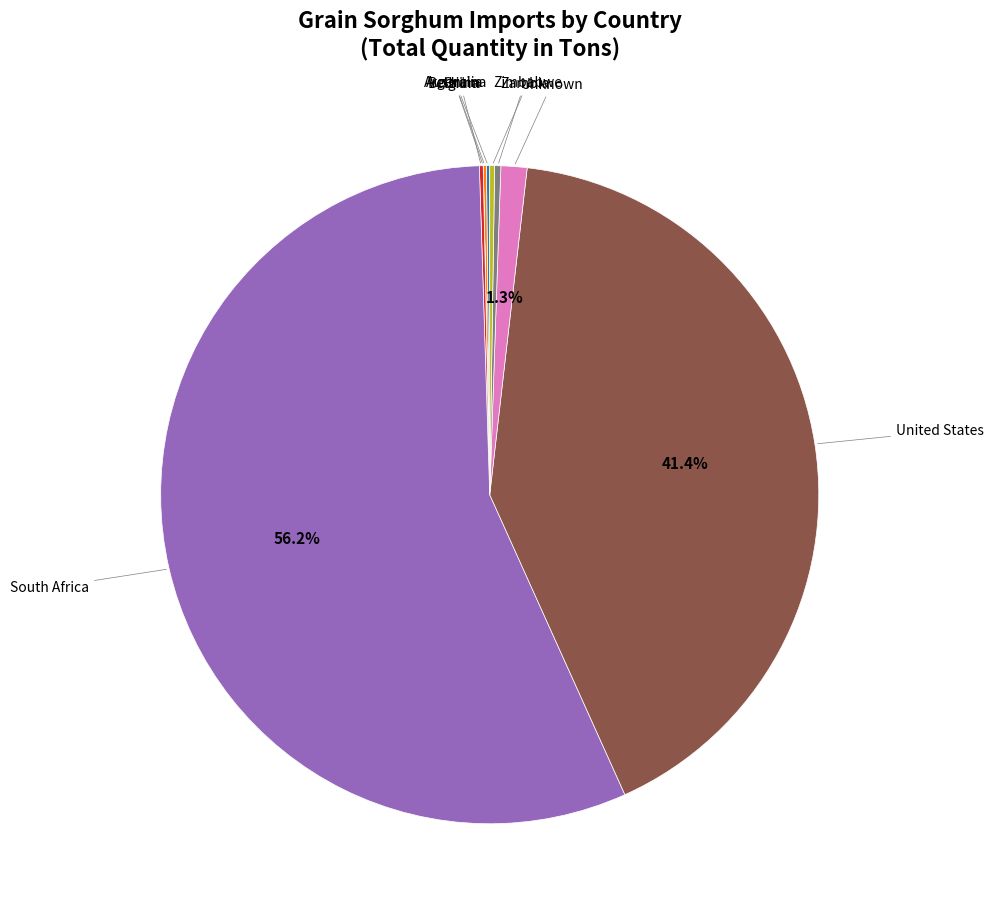

Does any single category account for the majority?

Yes